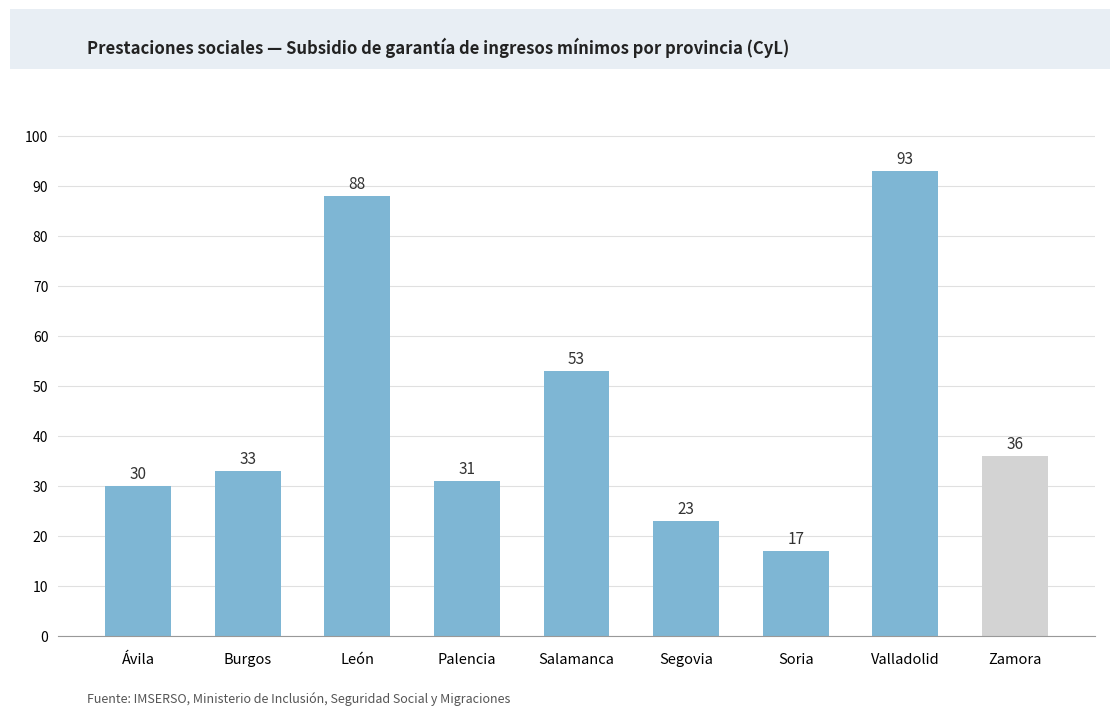

Is it true that the value at Segovia is 23?

True